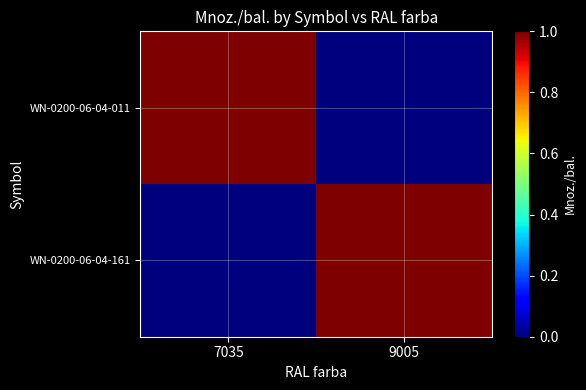

Reading left to right, transcribe all the data shown in this chart.

WN-0200-06-04-011: 7035=1	9005=0
WN-0200-06-04-161: 7035=0	9005=1